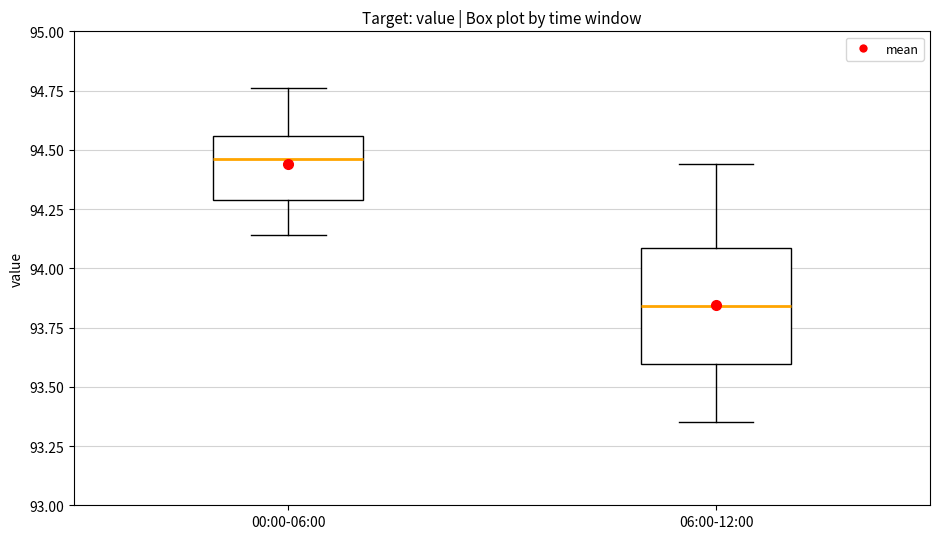

Which box's median line is the highest?

00:00-06:00